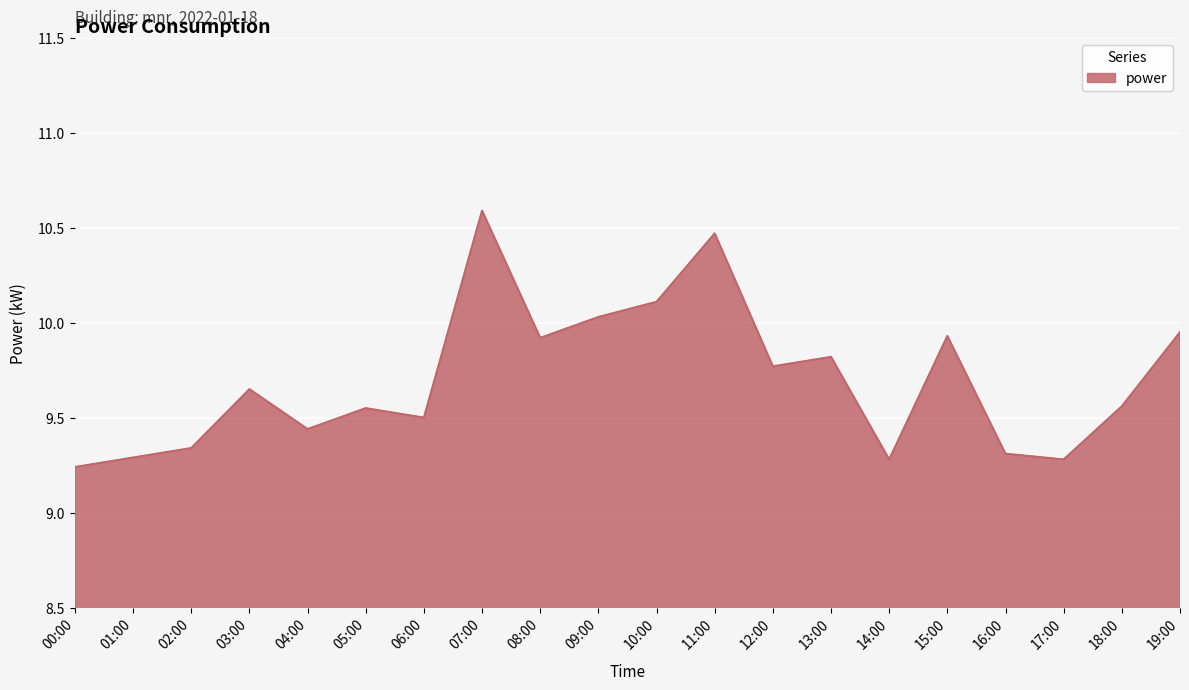

What is the greatest value displayed?

10.6